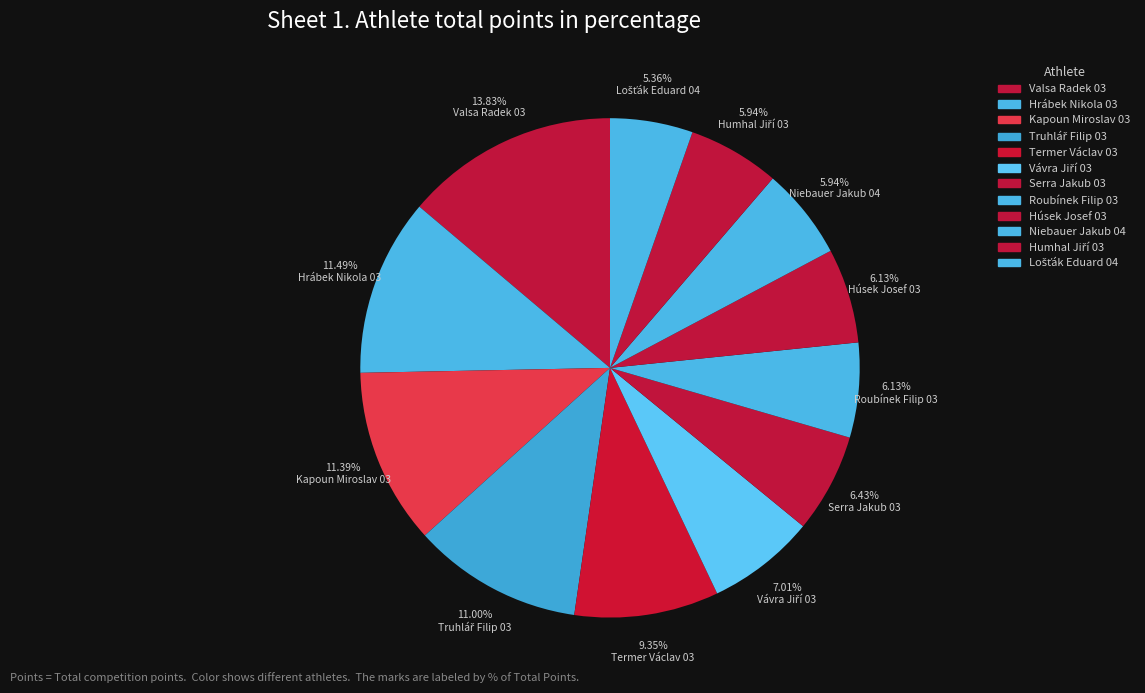

Is it true that Niebauer Jakub 04 is 6% of the pie?

True